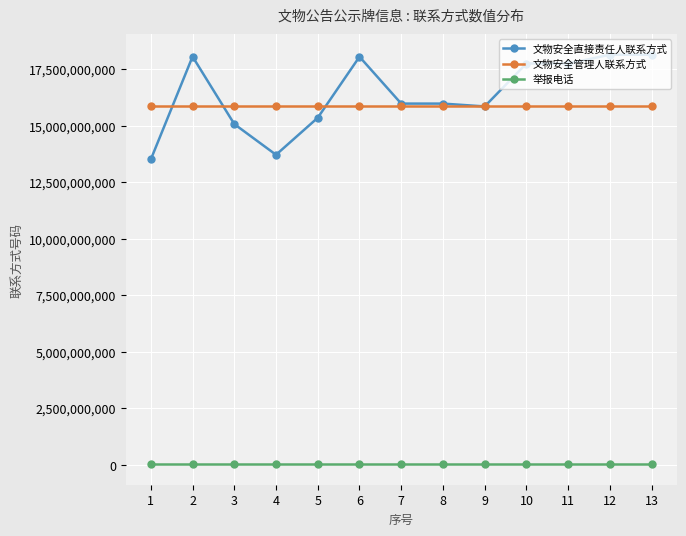

True or false: 文物安全管理人联系方式 has a value of 15880015658 at 2.

True